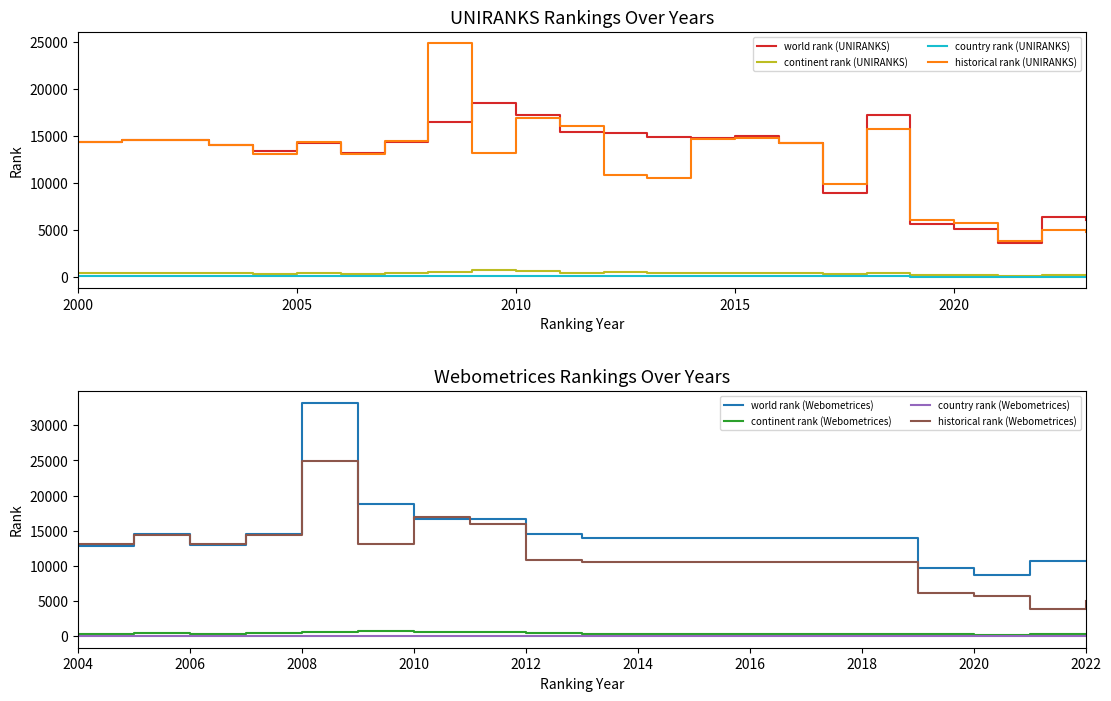

What is the difference between the maximum and minimum values in the continent rank (UNIRANKS) series?

608.0